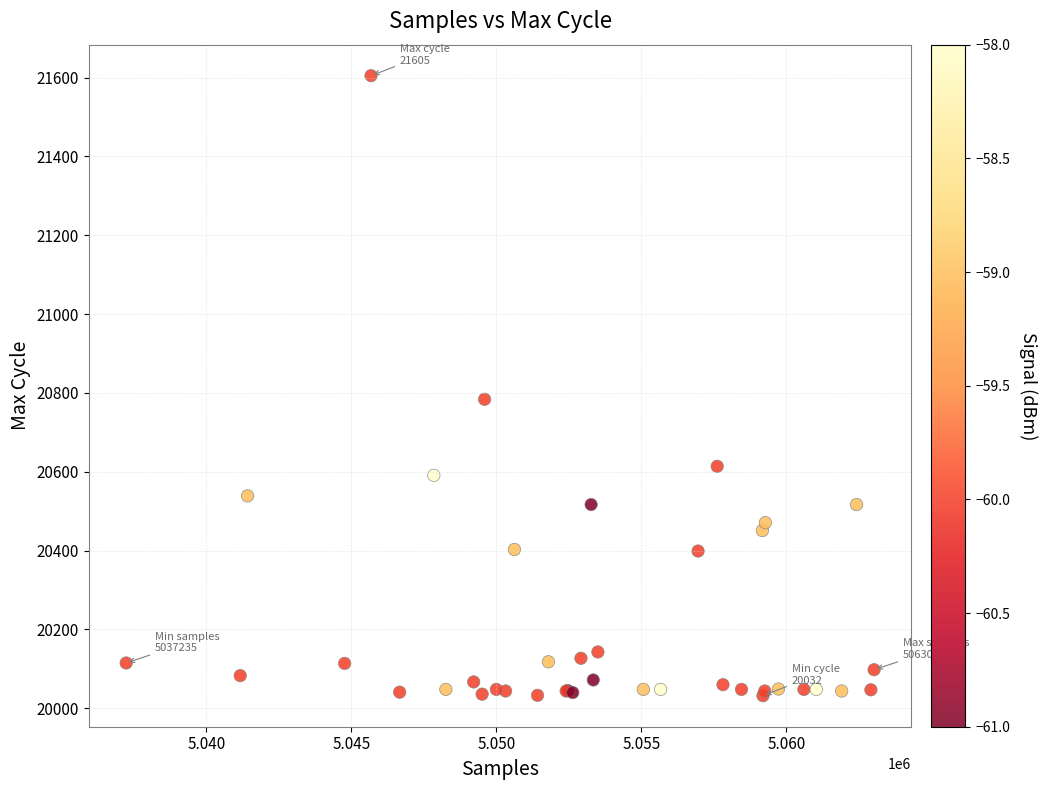

What Y value in the scatter plot is closest to 20818?

20784